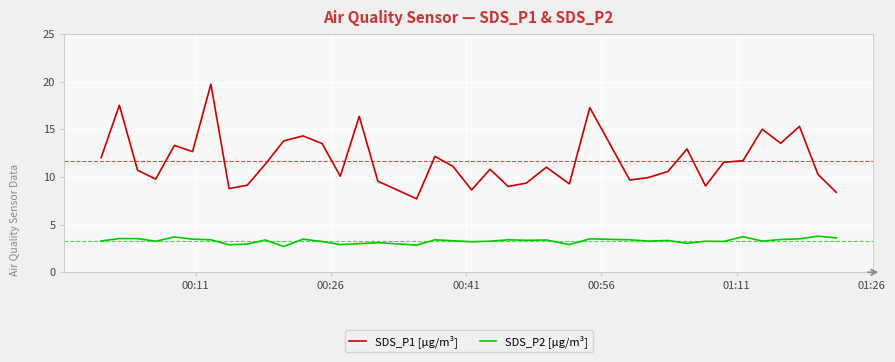

What are all the series names shown in the legend?

SDS_P1 [µg/m³], SDS_P2 [µg/m³]